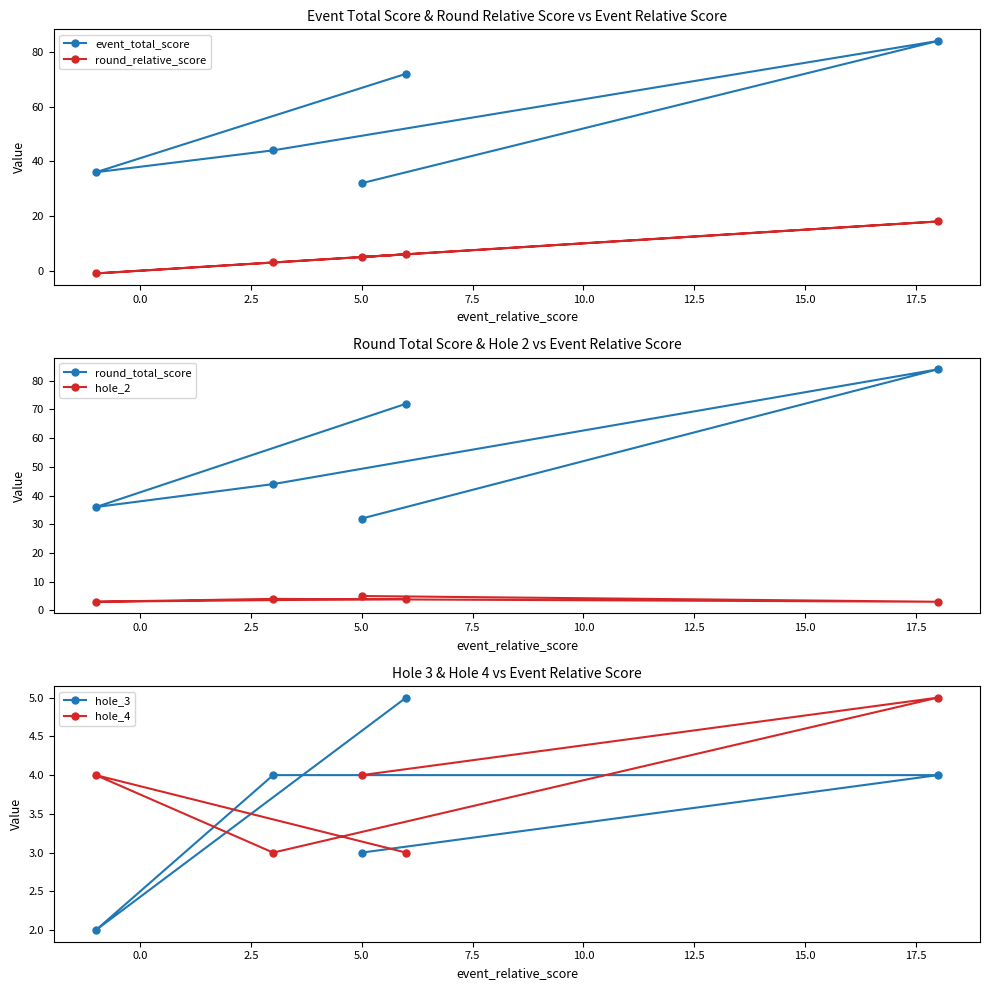

What is the value of the event_total_score point at the 1st from the left?

36